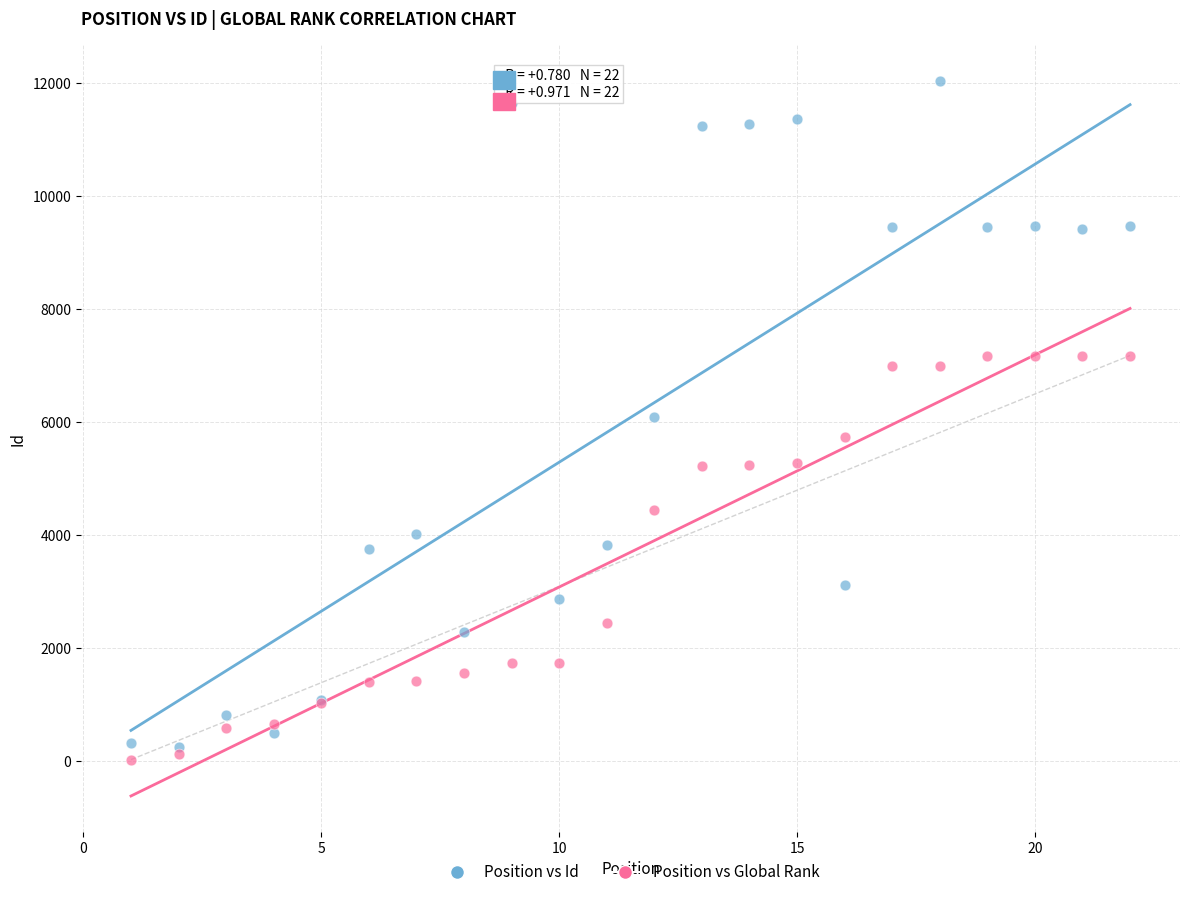

Which series contains the lowest Y value?

Position vs Global Rank